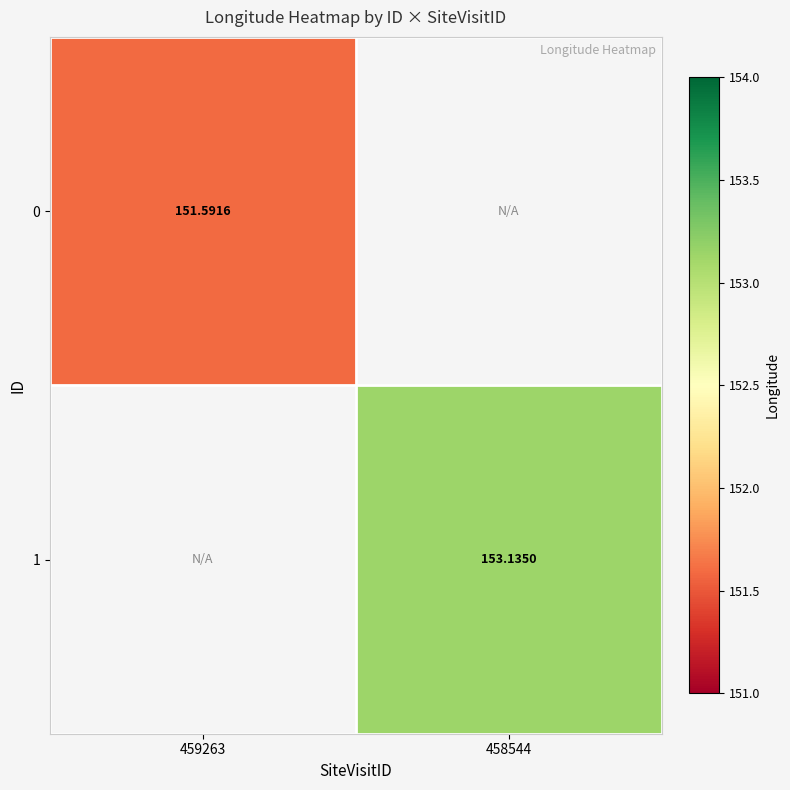

How many data points does each series have?

2